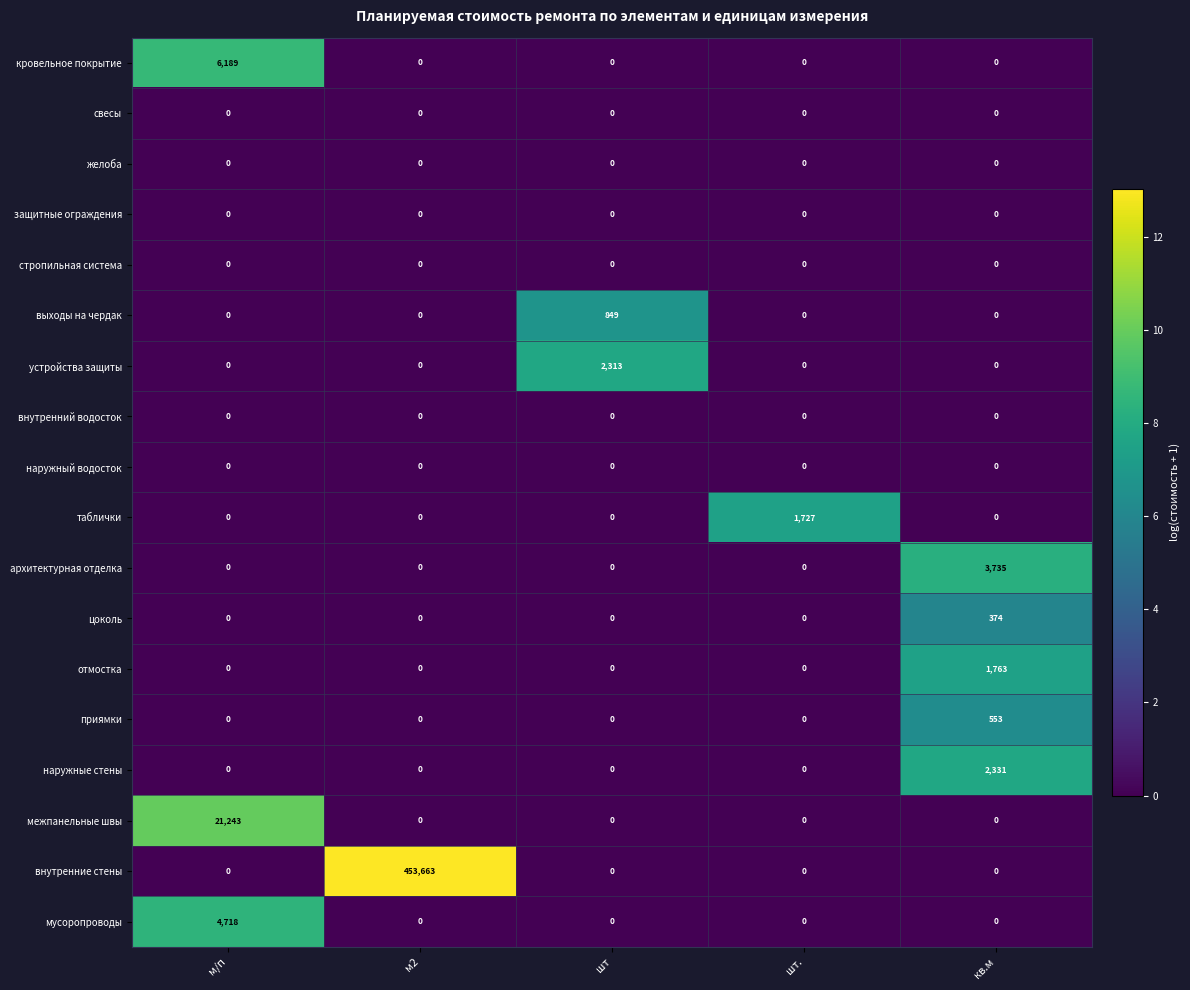

Which series has the largest total across all categories?

внутренние стены